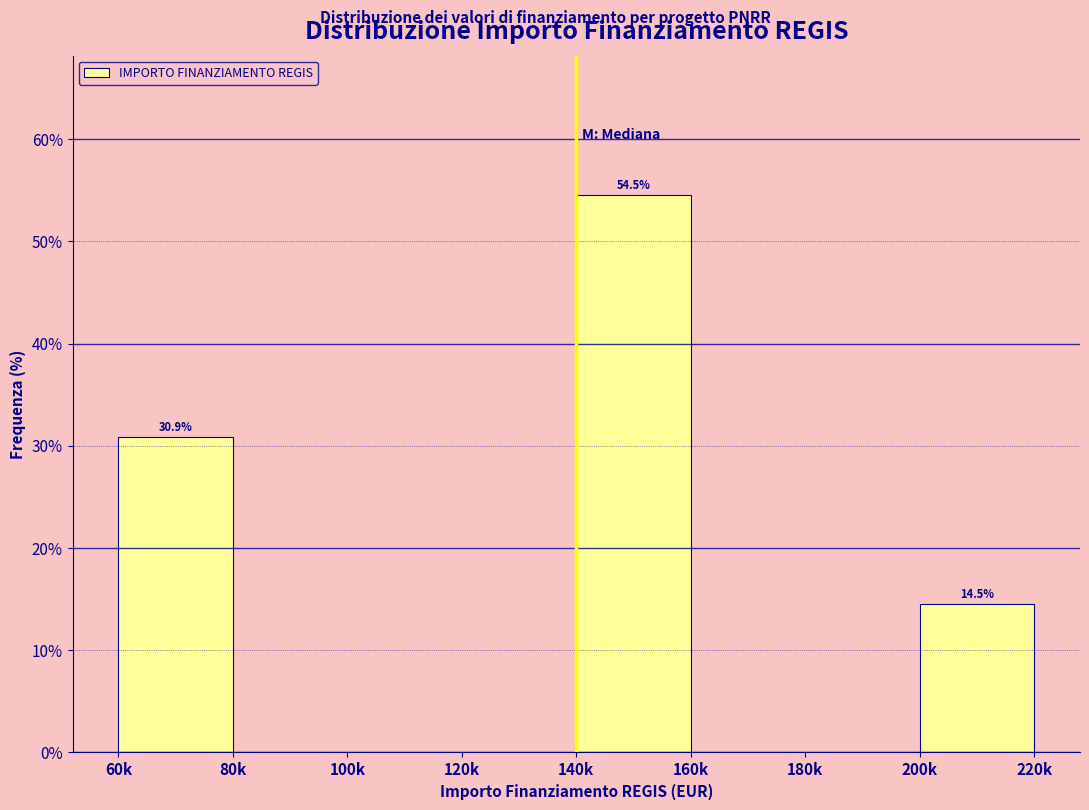

Reading right to left, list all the values displayed in this chart.

200k=14.5	180k=0.0	160k=0.0	140k=54.5	120k=0.0	100k=0.0	80k=0.0	60k=30.9